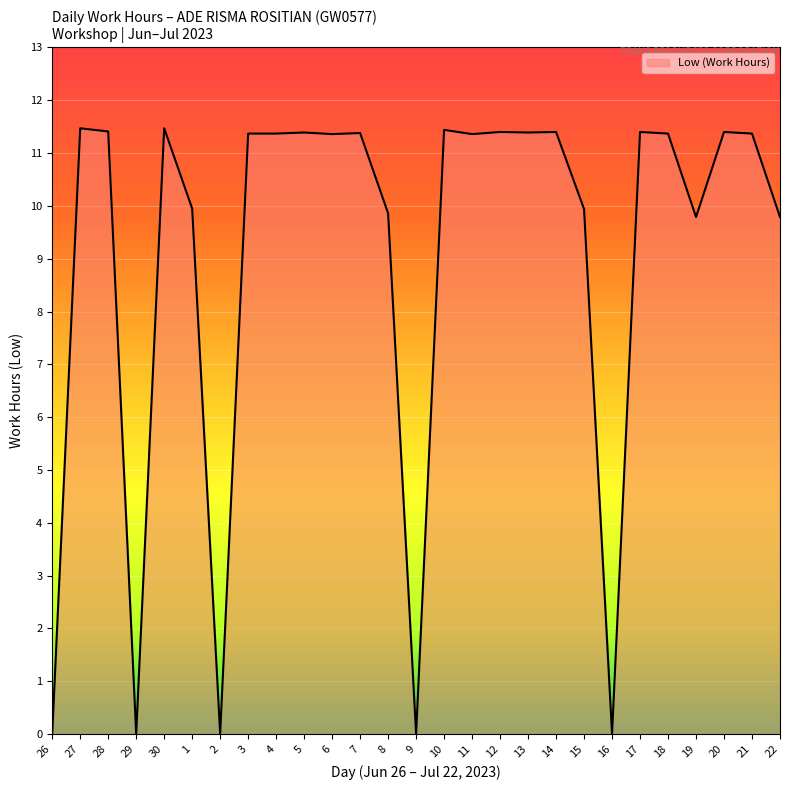

What is the difference between the values at 11 and 26?

11.4